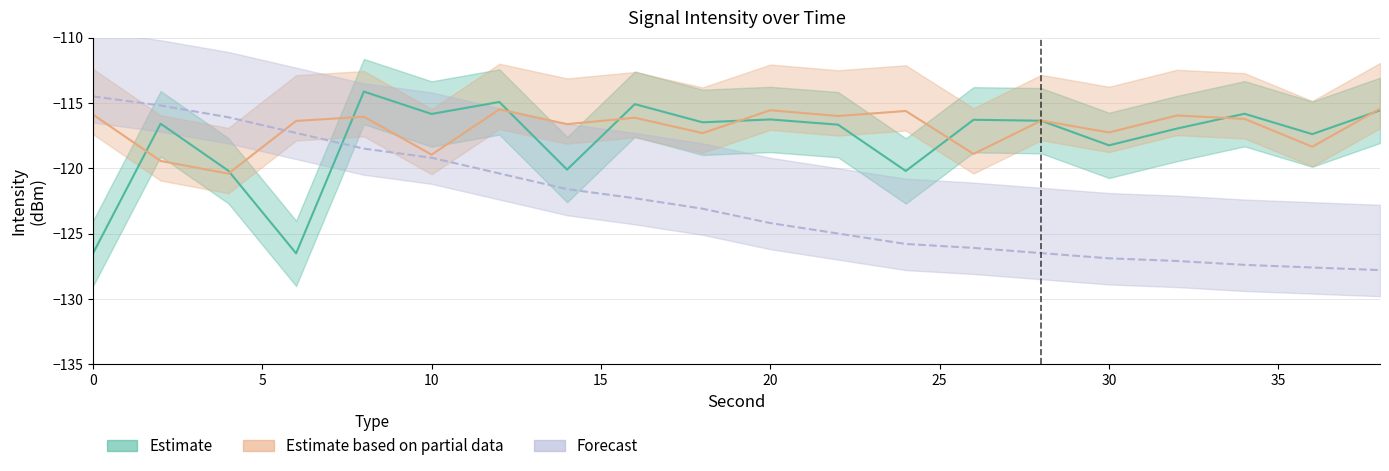

Does the chart display data point markers on the line(s)?

No